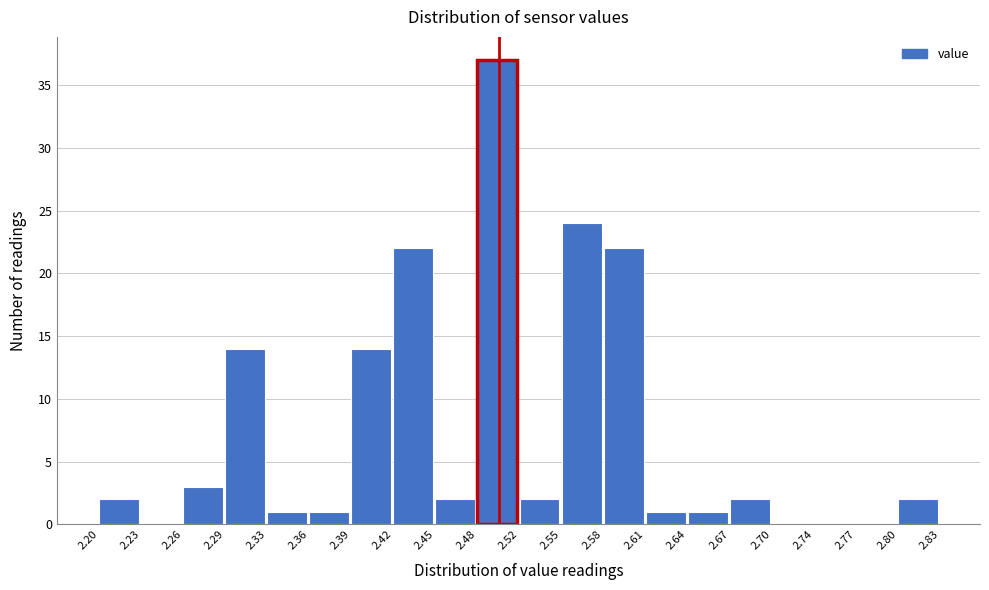

Over which range of the x-axis is the bar tallest?

2.48 to 2.52